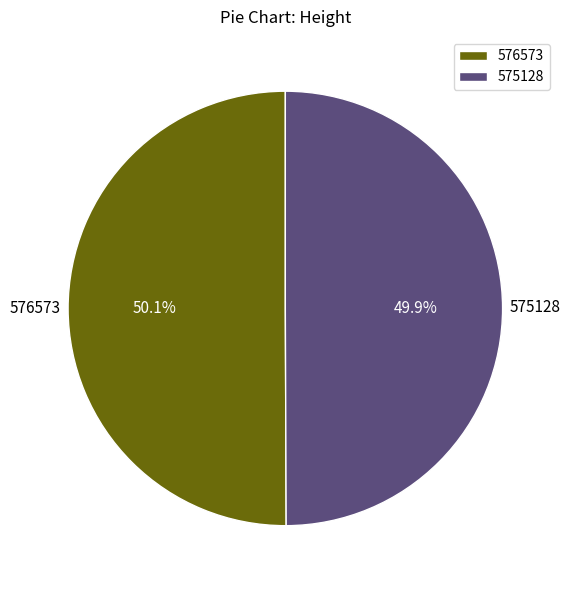

Does any single category account for the majority?

Yes